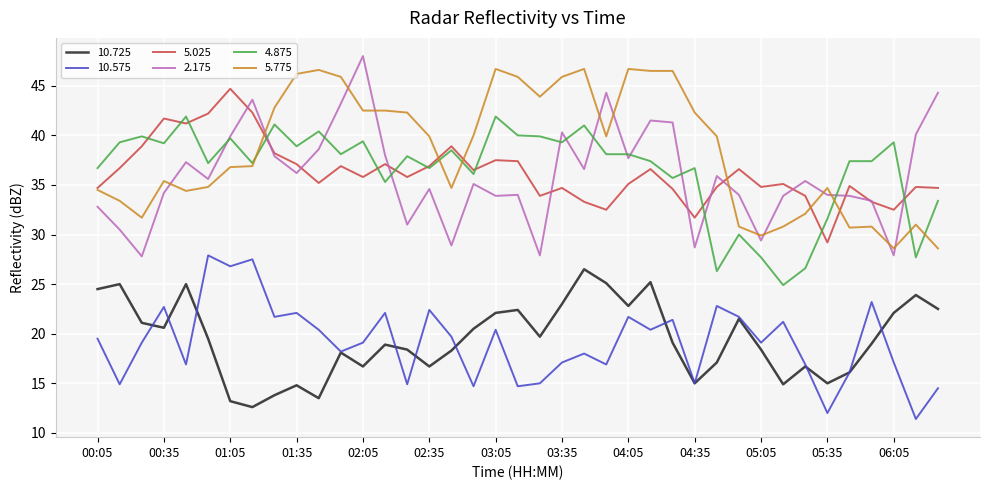

Which series has the widest spread of values?

2.175